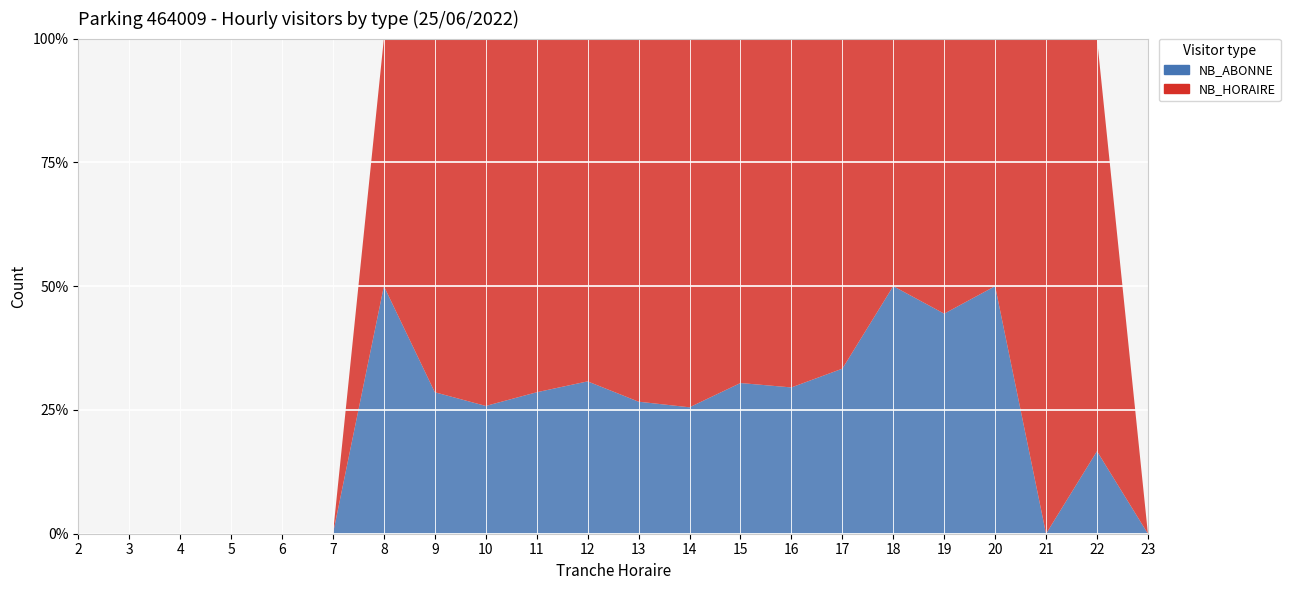

Reading left to right, what are all the values shown in this chart?

NB_HORAIRE: 2=0	3=0	4=0	5=0	6=0	7=0	8=1	9=10	10=23	11=25	12=27	13=33	14=35	15=32	16=31	17=24	18=9	19=5	20=5	21=5	22=5	23=0
NB_ABONNE: 2=0	3=0	4=0	5=0	6=0	7=0	8=1	9=4	10=8	11=10	12=12	13=12	14=12	15=14	16=13	17=12	18=9	19=4	20=5	21=0	22=1	23=0